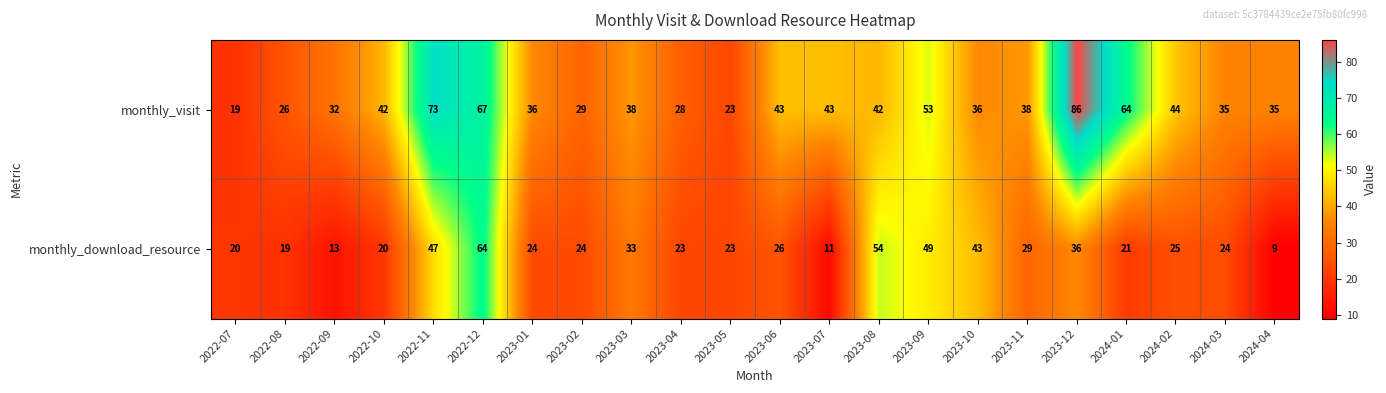

Where is monthly_visit nearest to the value 52?

2023-09